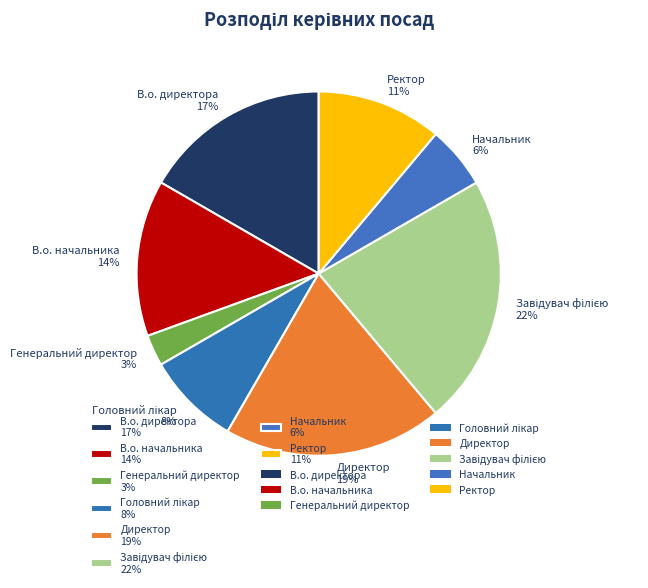

Is there any slice that represents more than half of the pie?

No